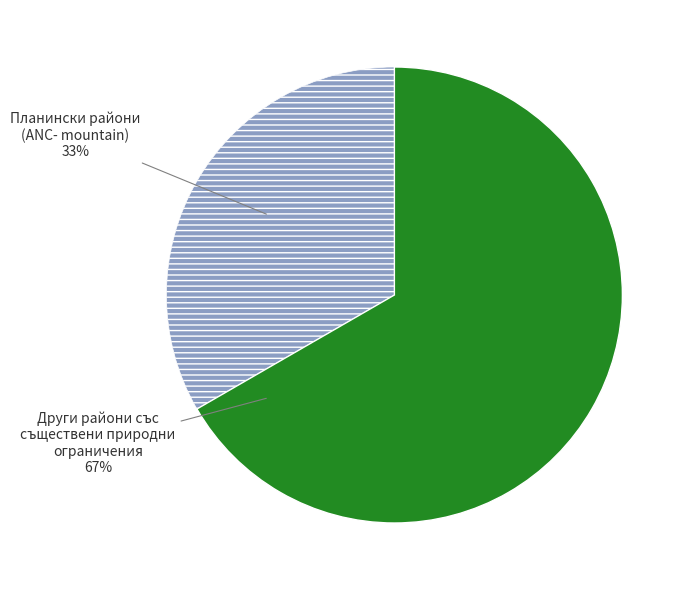

To the nearest percent, what is the average slice percentage?

50%